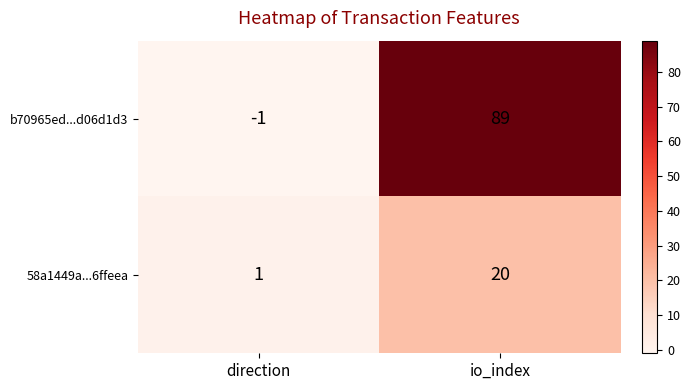

At which label is 58a1449a...6ffeea closest to 10?

direction